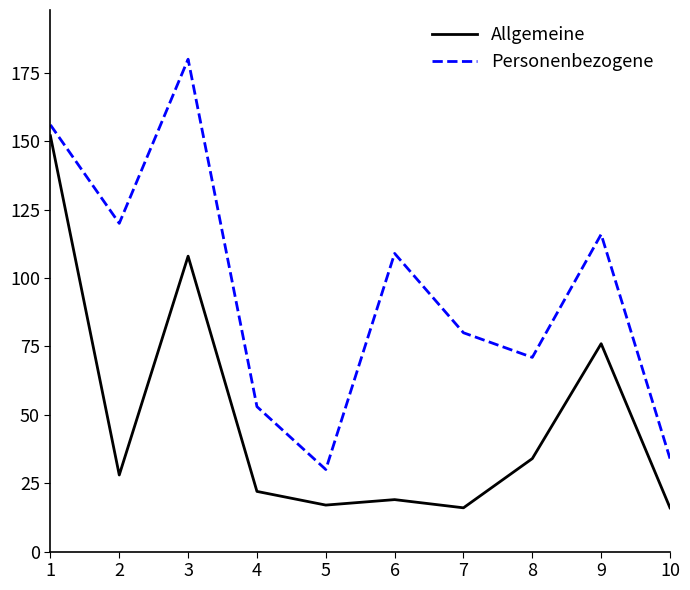

How many series are shown in this chart?

2